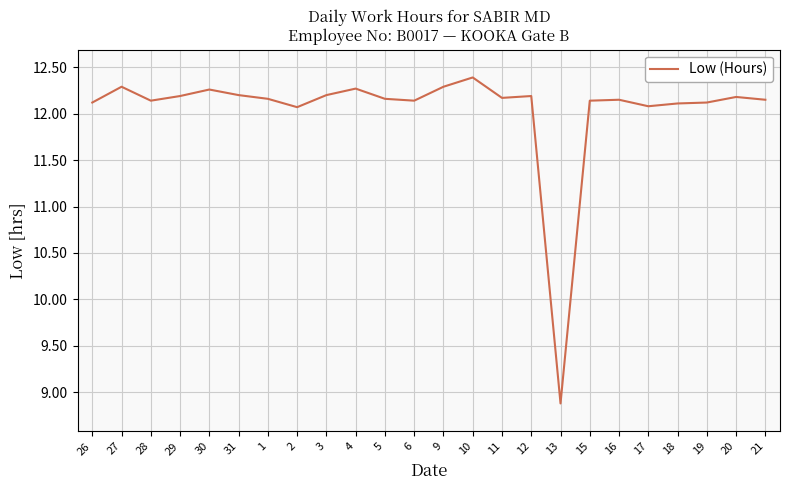

True or false: the data shows 4.3 at 12.

False